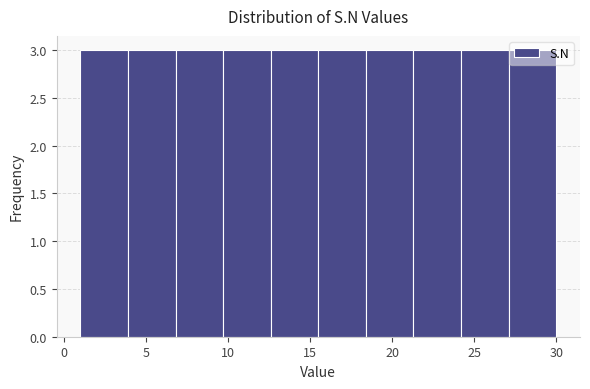

How tall is the bar that spans 6.8 to 9.7 on the x-axis? Neither the bar edges nor the heights are printed on the chart, so give them approximately, as read against the axes.

3